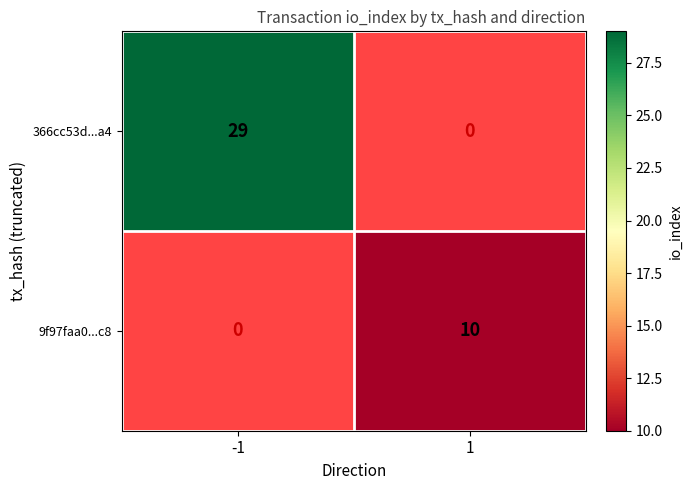

True or false: 9f97faa0...c8 has a value of 17 at 1.

False